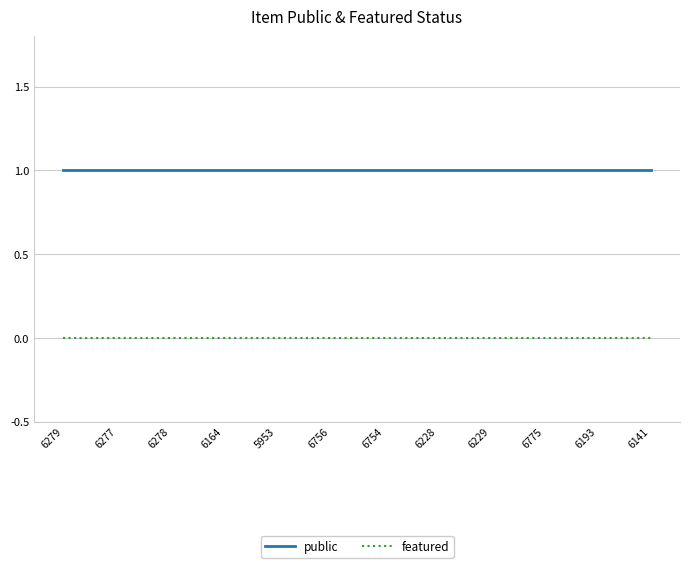

At 6164, list the series in order from smallest to largest.

featured, public